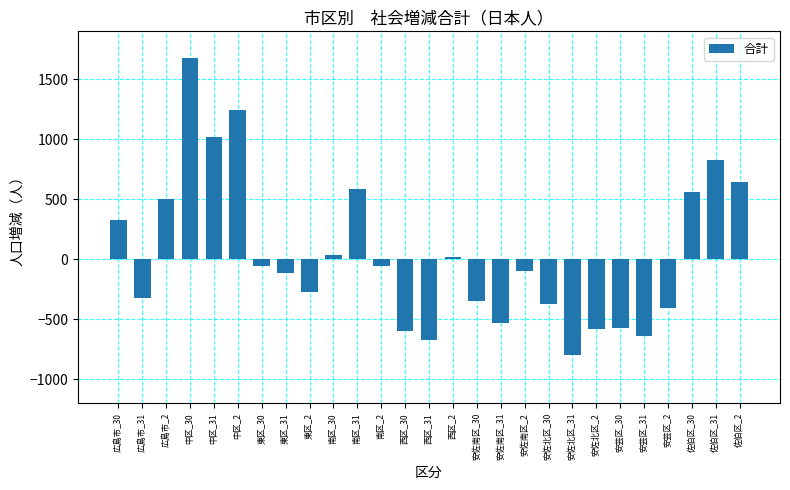

What is the label of the 23rd bar from the left?

安芸区_31